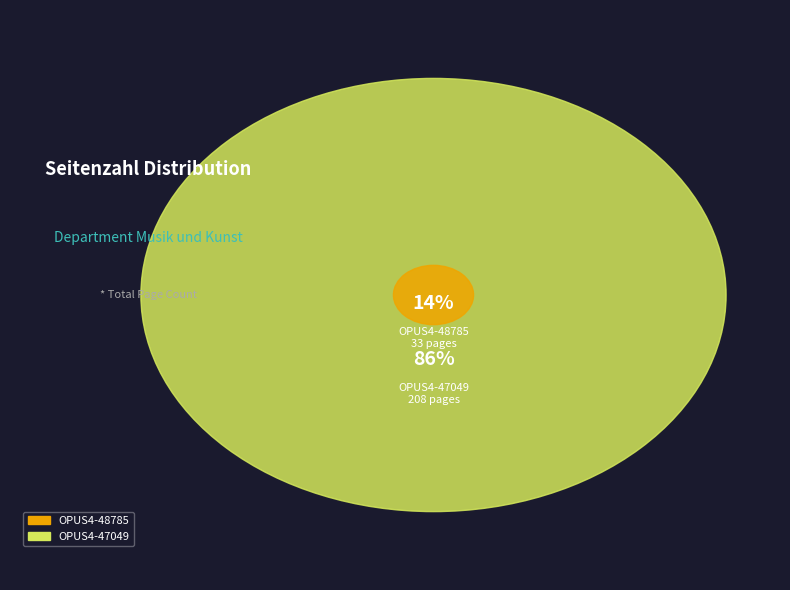

To the nearest percent, what percentage of the pie is OPUS4-48785?

14%